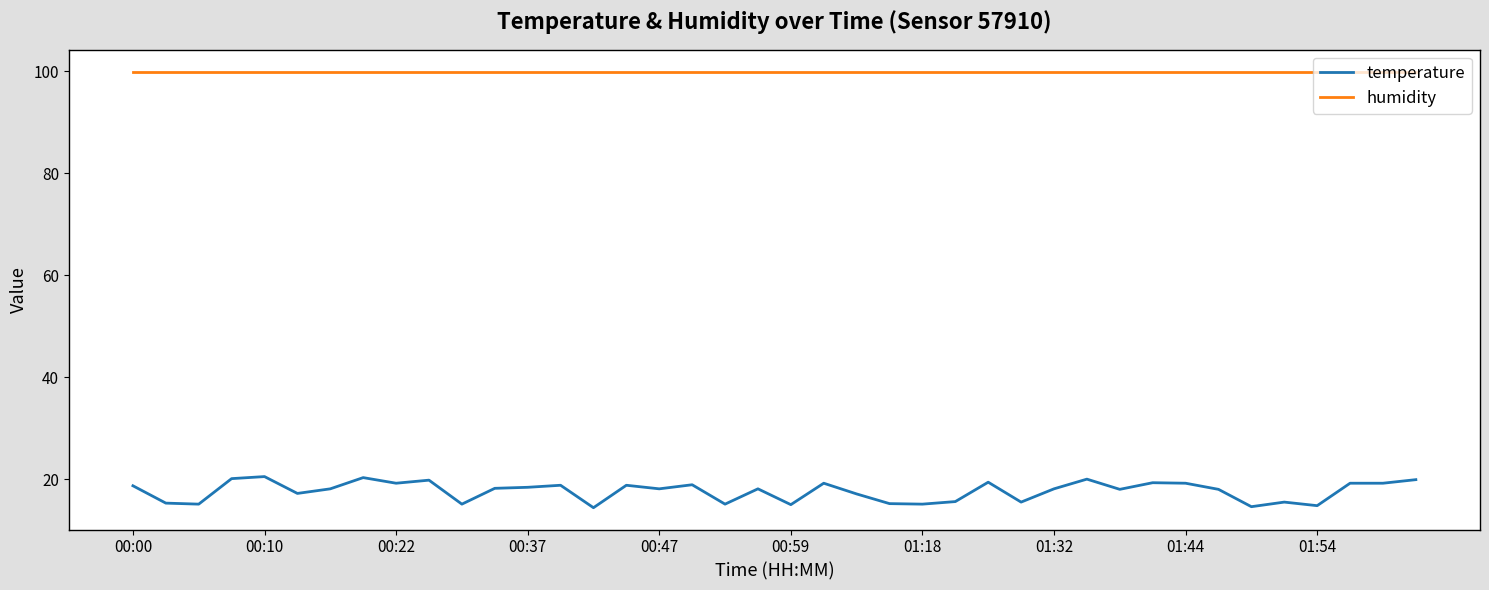

True or false: temperature and humidity intersect in this chart.

False